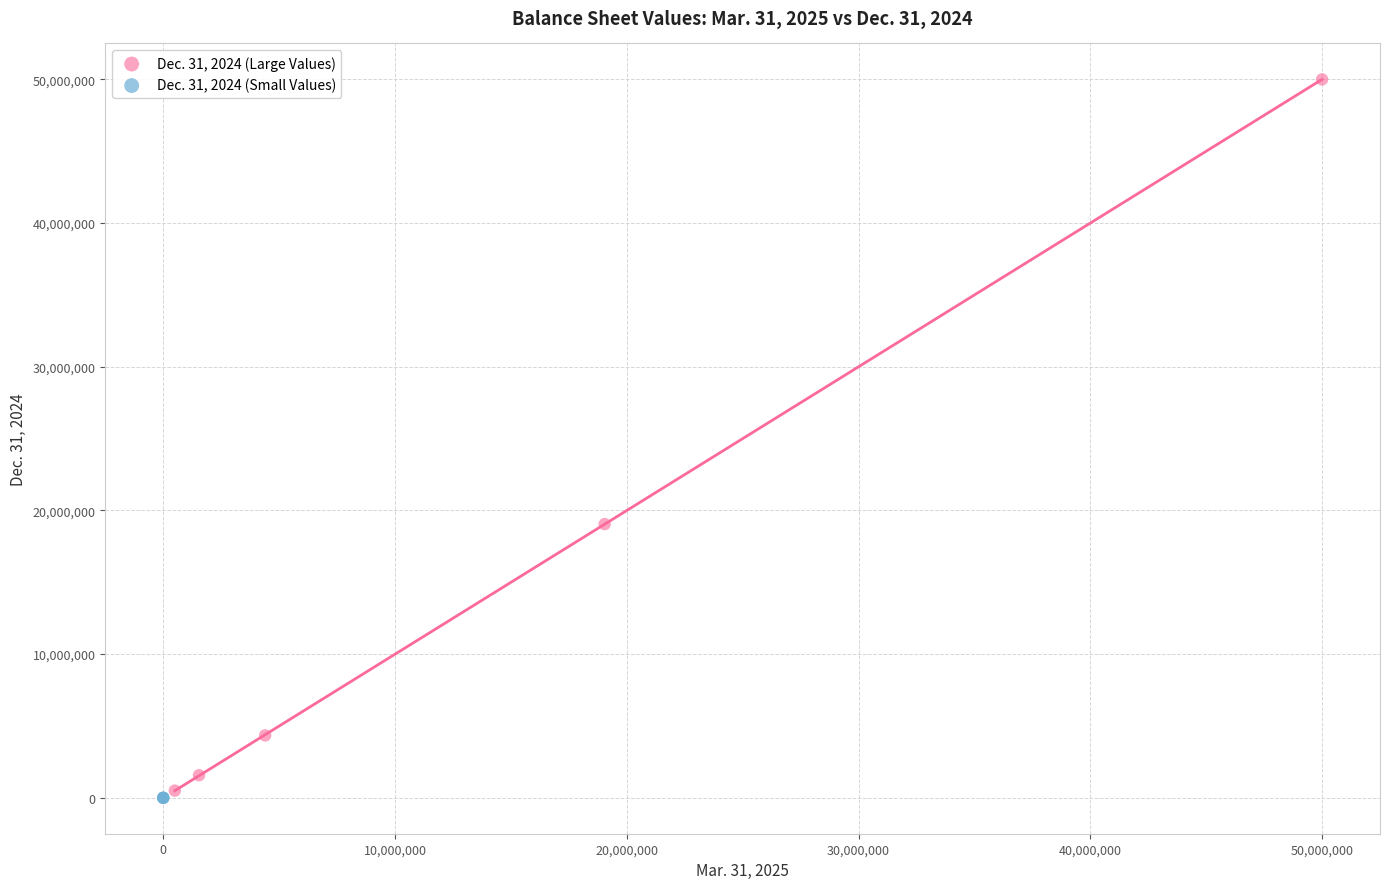

Which series reaches the maximum Y coordinate?

Dec. 31, 2024 (Large Values)